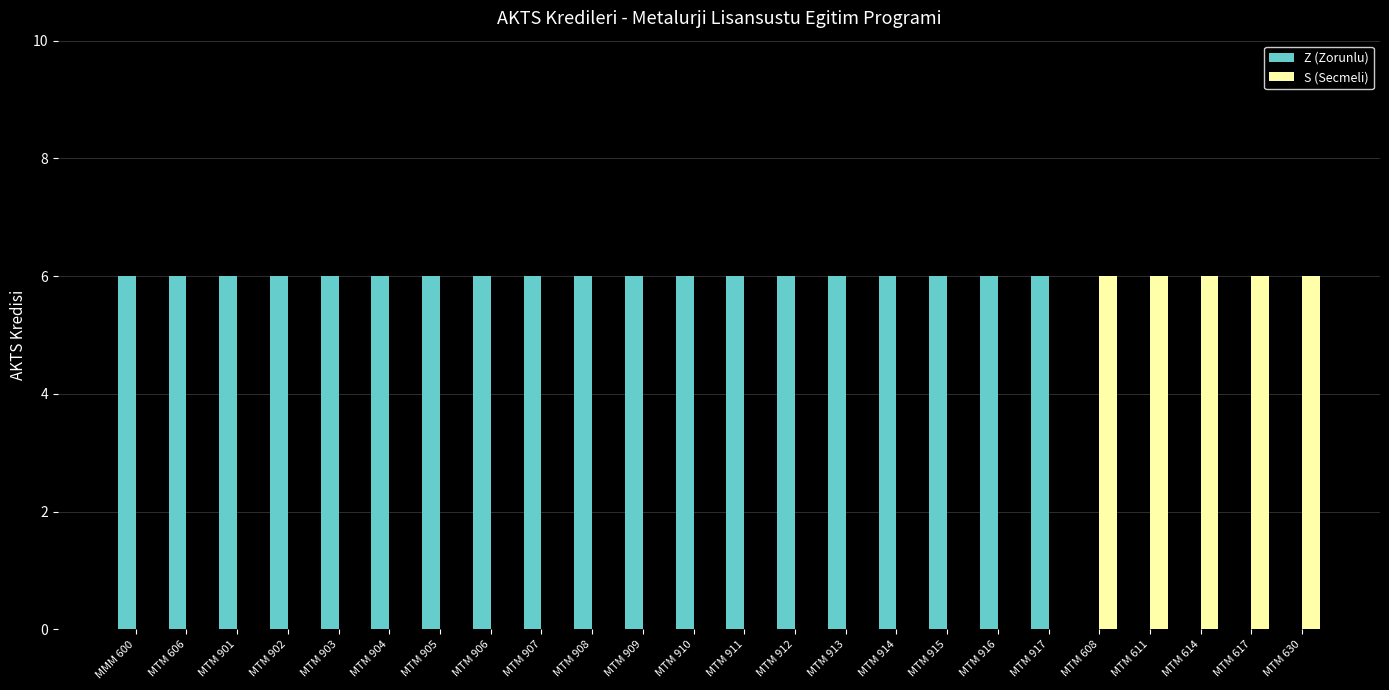

What is the maximum value shown in the chart?

6